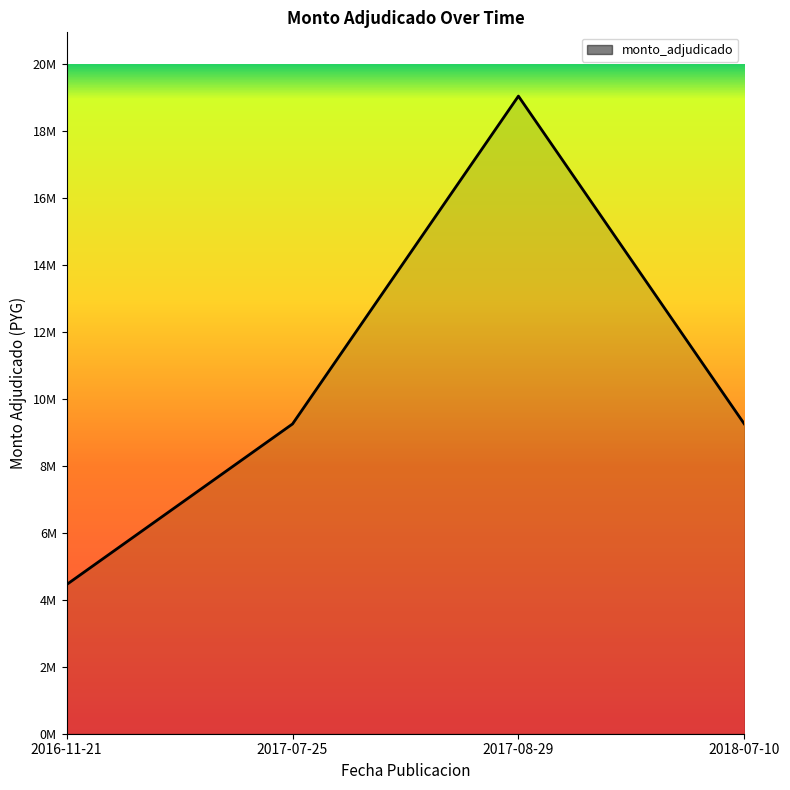

What is the sum of all values?

42426000